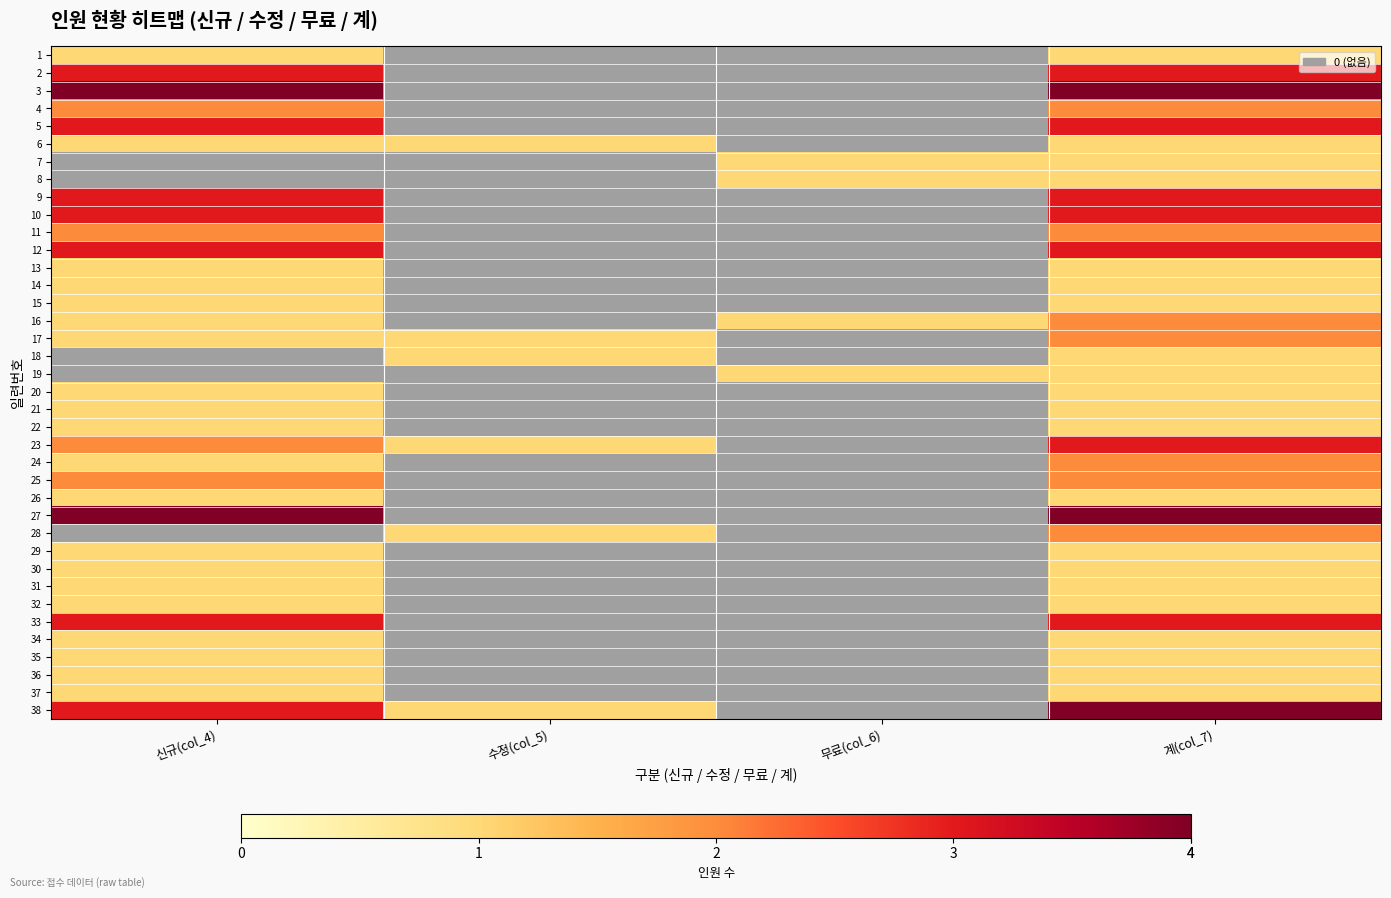

At which label does 35 reach its minimum?

수정(col_5)